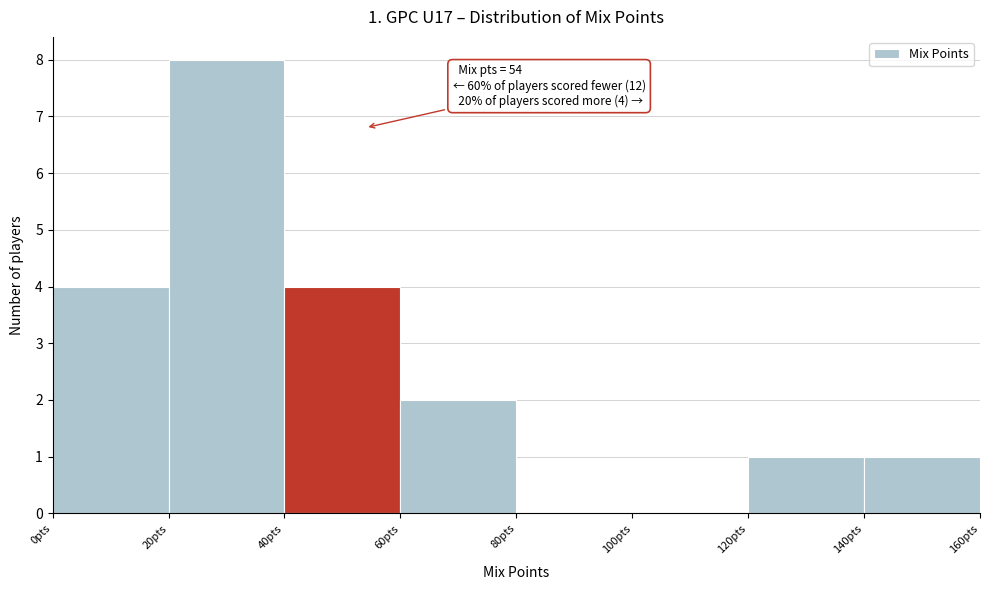

Over which range of the x-axis is the bar tallest?

20 to 40